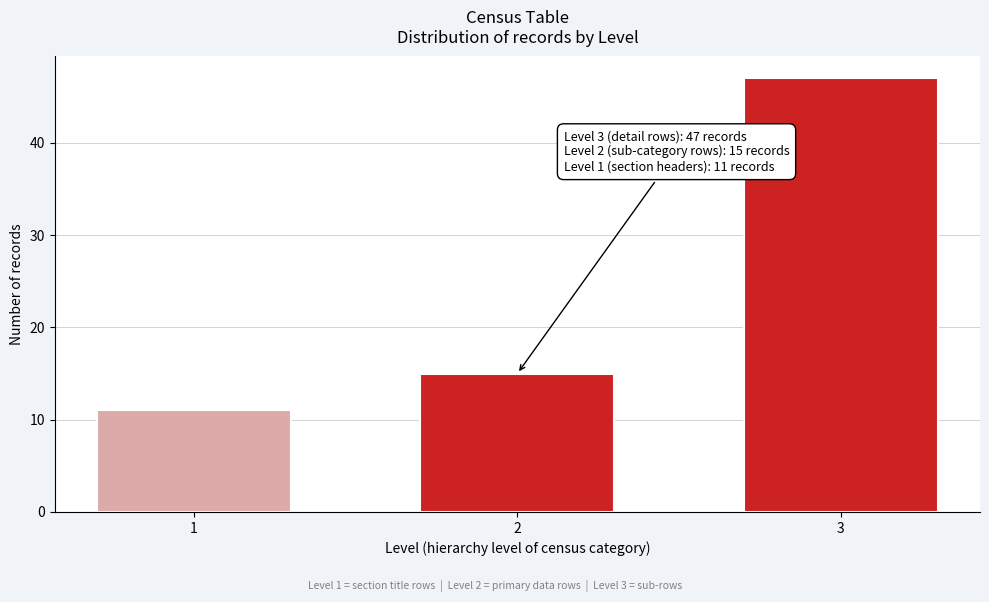

Reading right to left, extract all data points from this chart.

47	15	11